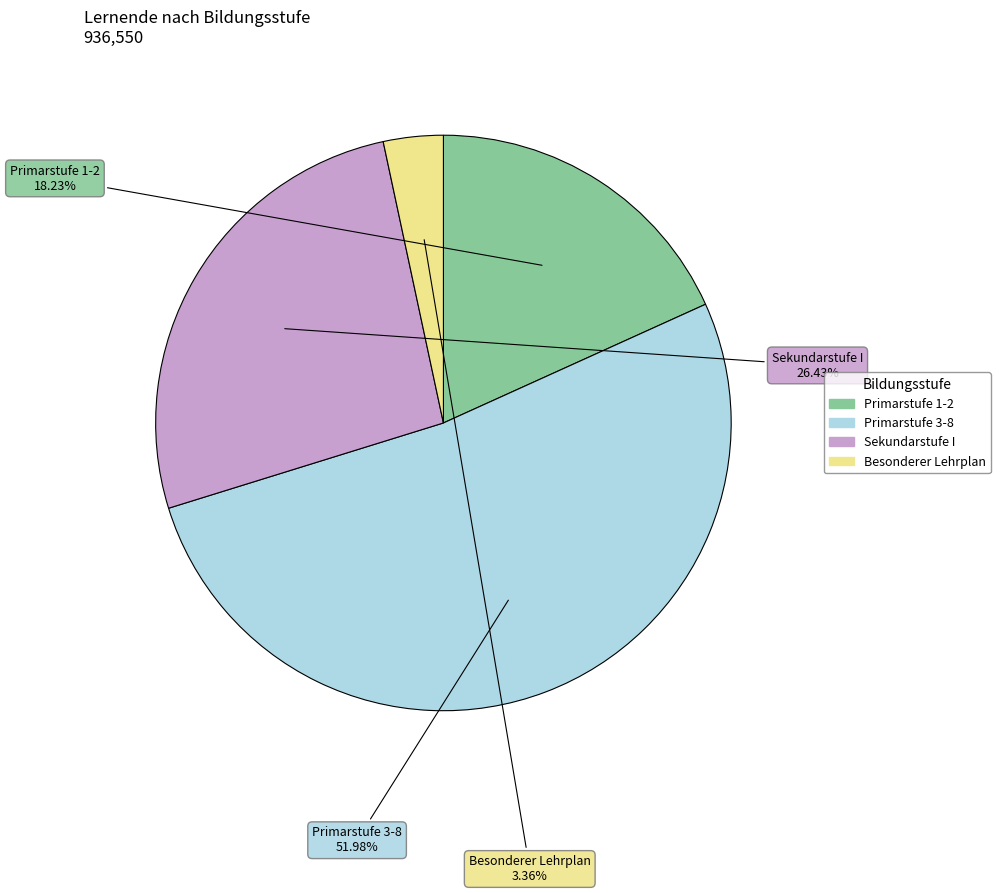

Does any single category account for the majority?

Yes